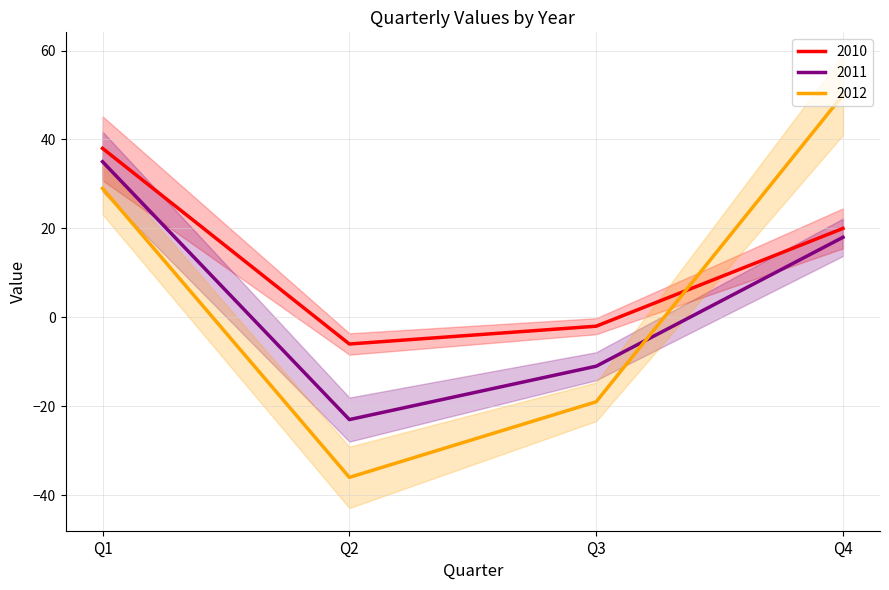

What is the sum of the 2011 values at Q3 and Q2?

-34